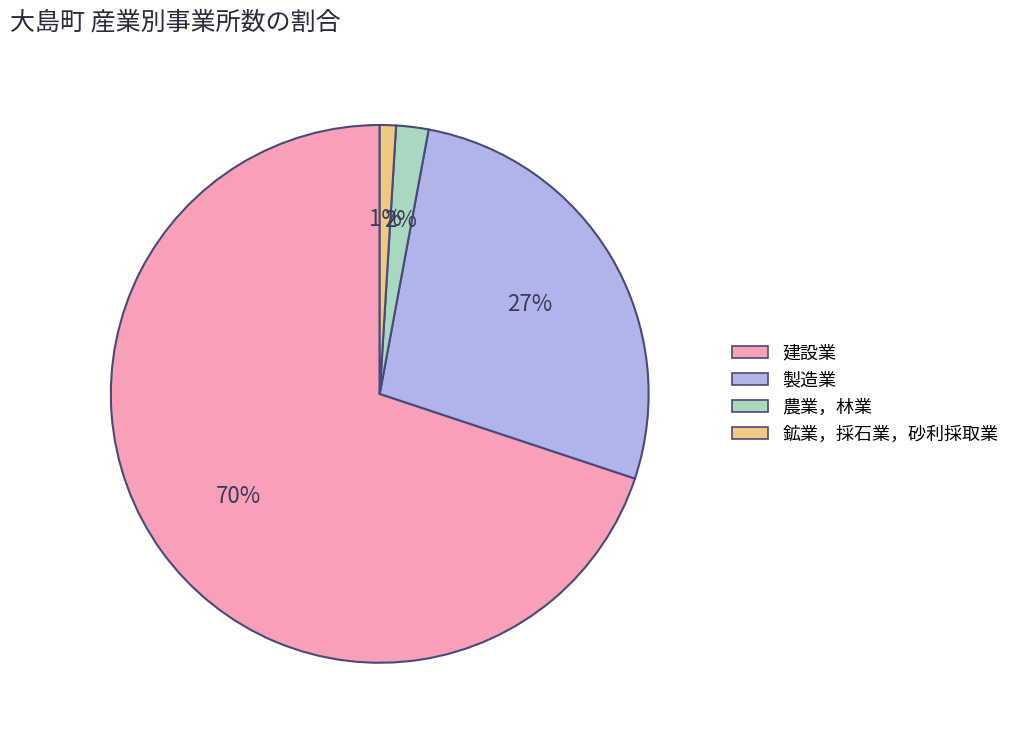

How many segments does this pie chart have?

4